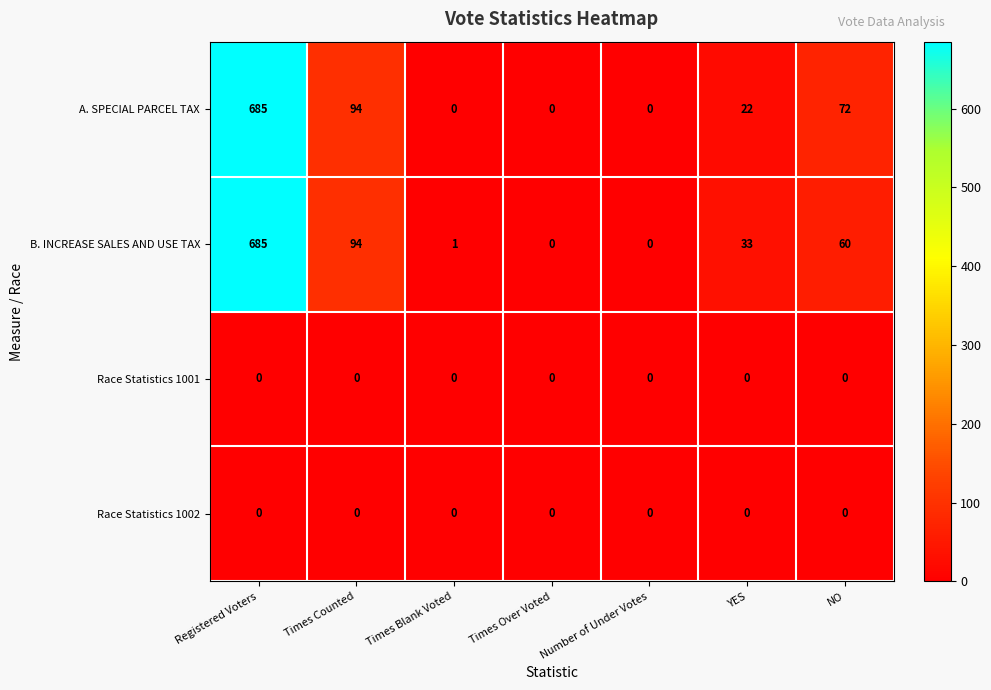

At which category is the sum across all series the highest?

Registered Voters